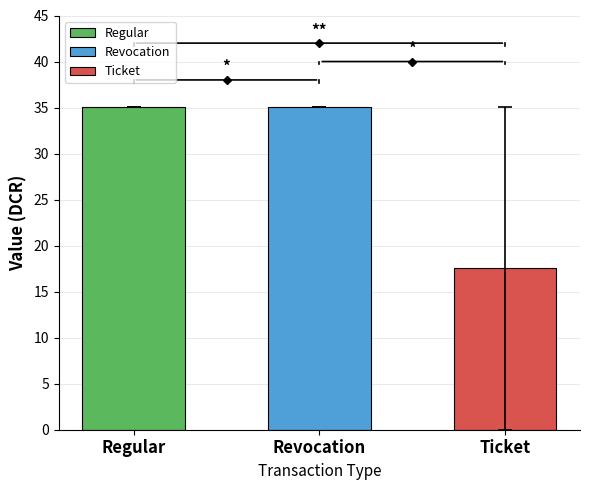

What is the approximate value of Ticket at Revocation?

35.1